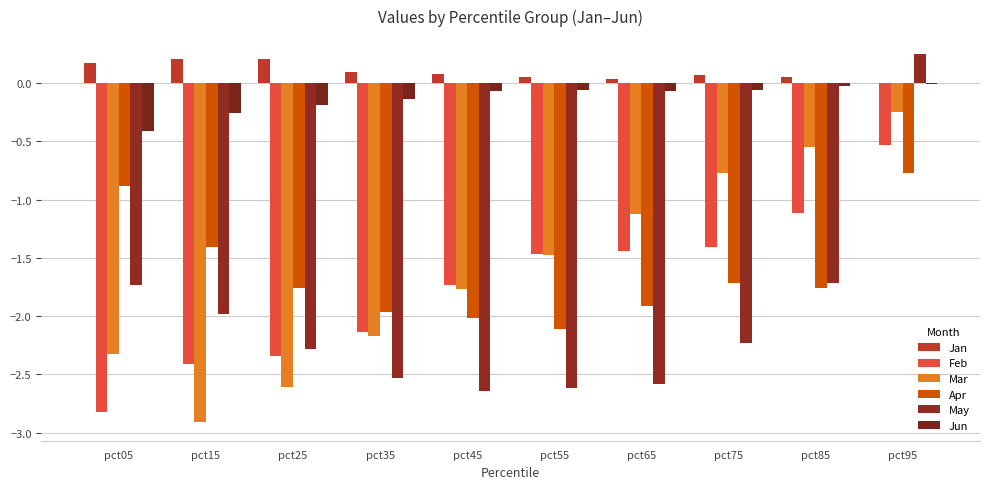

What is the difference between the second highest and second lowest values in the Apr series?

1.1